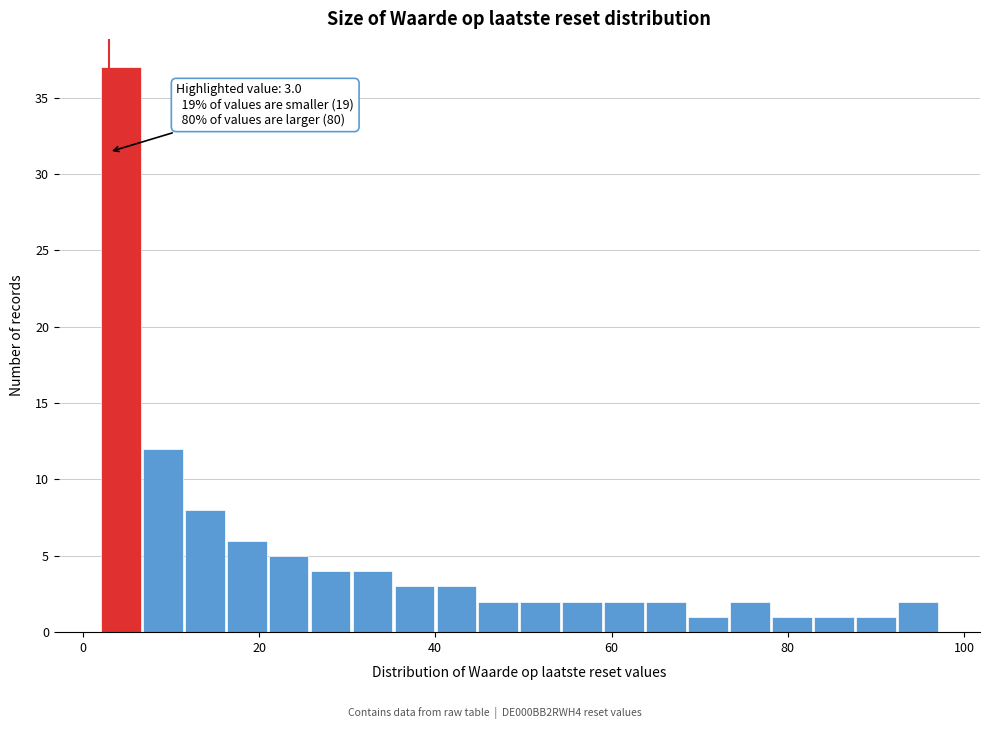

Around what value on the x-axis is the tallest bar? Give the approximate position of its centre, as read against the axis.

4